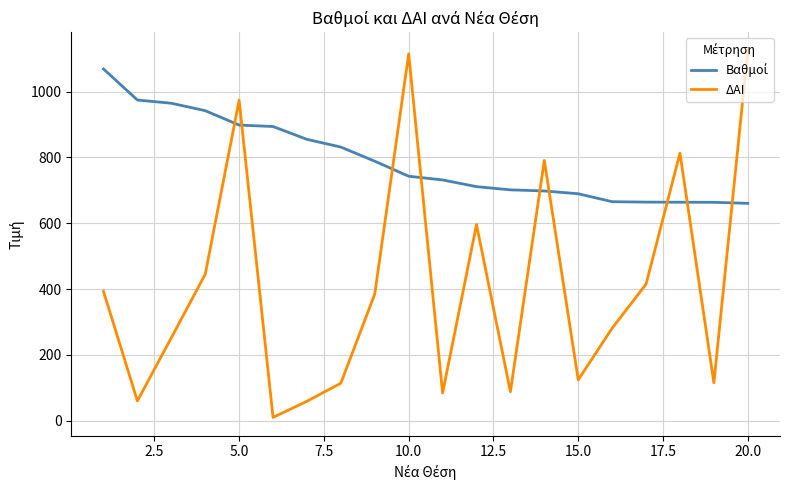

Which series has the widest spread of values?

ΔΑΙ